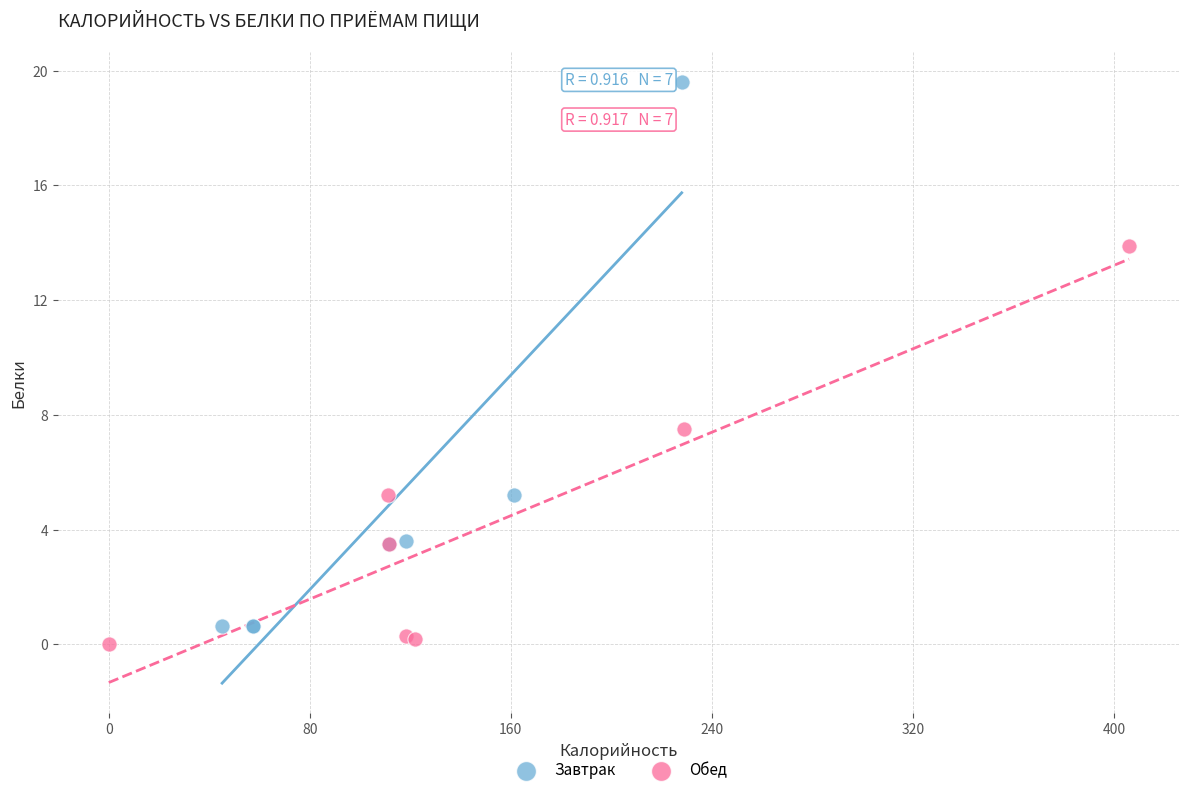

Which series has the widest spread of Y values?

Завтрак